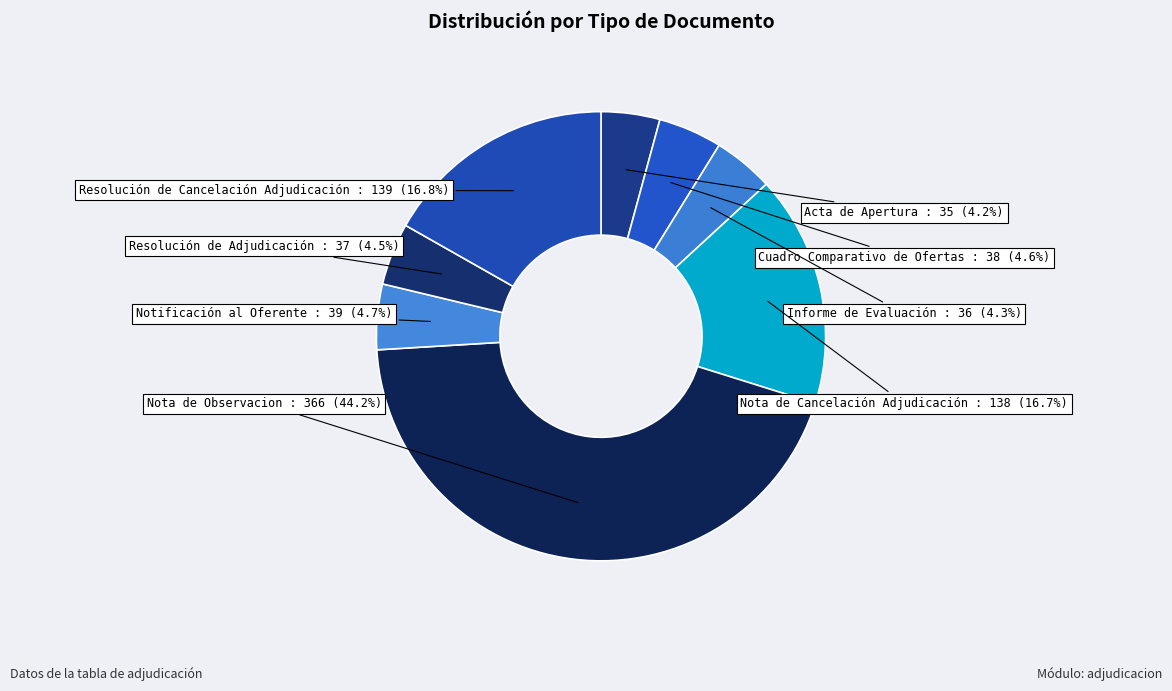

To the nearest percent, what is the difference between the Resolución de Cancelación Adjudicación and Nota de Observacion slice percentages?

27%